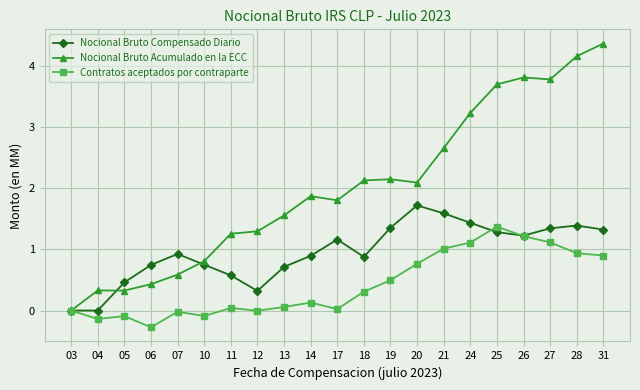

At how many categories does at least one series exceed 1?

15